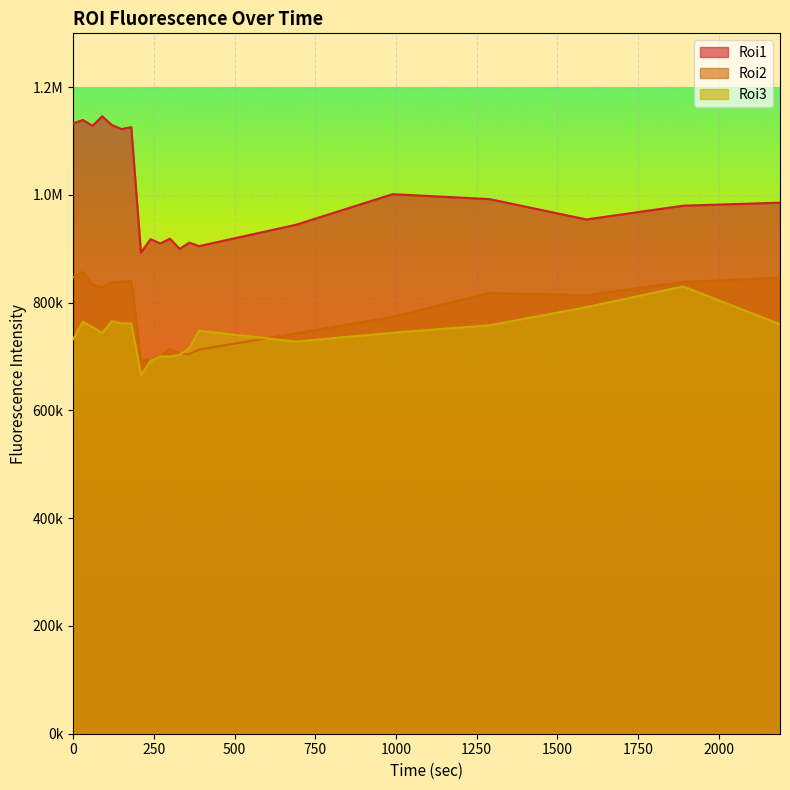

Reading left to right, what are all the values shown in this chart?

Roi1: 0=1132751.7	30=1139230.4	60=1128290.4	90=1146102.8	120=1129834.8	150=1122229.2	180=1126056.0	210=893019.6	240=918020.2	270=909912.7	300=918861.1	330=899903.2	360=911641.1	390=905038.9	690=944648.6	990=1001488.6	1290=992309.8	1590=954591.1	1890=980080.0	2190=985733.6
Roi2: 0=847010.9	30=857593.3	60=833605.5	90=828488.4	120=837445.5	150=838886.6	180=840459.7	210=693359.3	240=693972.2	270=700543.3	300=714145.7	330=705407.8	360=704604.7	390=713042.1	690=743019.2	990=773862.4	1290=817884.5	1590=814237.7	1890=838411.1	2190=846613.2
Roi3: 0=732214.7	30=764580.3	60=754696.0	90=743787.4	120=765642.5	150=761518.6	180=761387.7	210=665718.4	240=692112.7	270=700387.7	300=700157.4	330=703118.0	360=715401.4	390=748043.2	690=727811.5	990=744308.6	1290=758063.9	1590=791764.6	1890=830168.2	2190=759865.6